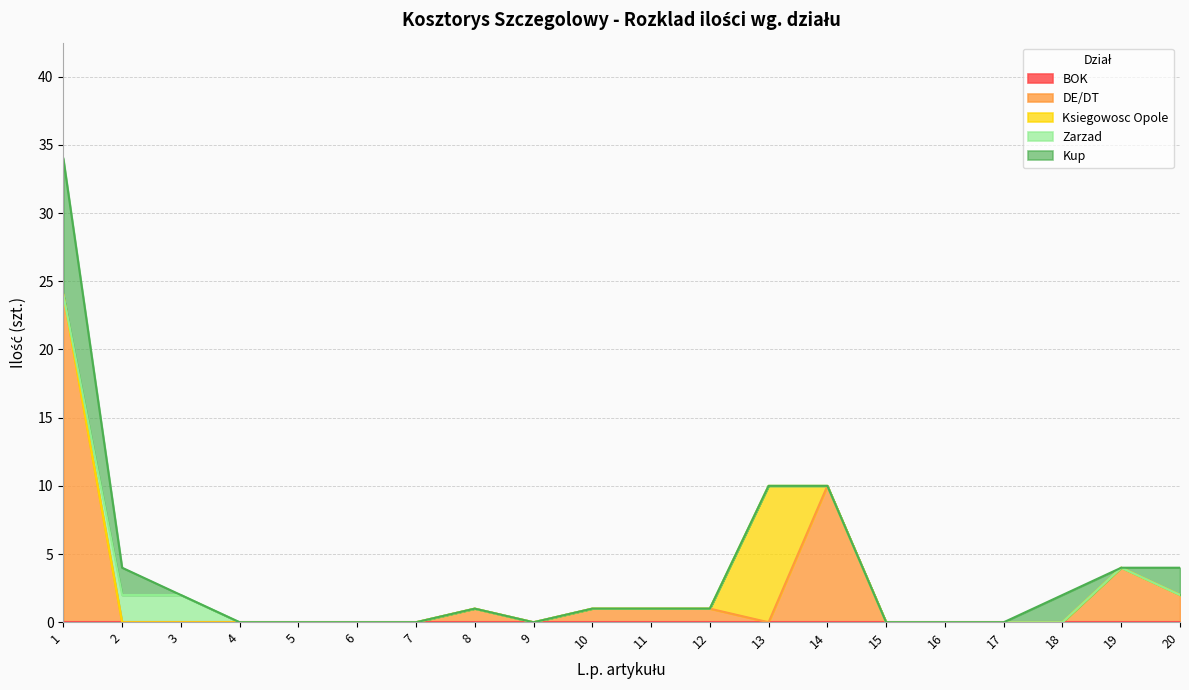

Reading right to left, extract all data points from this chart.

BOK: 0	0	0	0	0	0	0	0	0	0	0	0	0	0	0	0	0	0	0	0
DE/DT: 2	4	0	0	0	0	10	0	1	1	1	0	1	0	0	0	0	0	0	24
Ksiegowosc Opole: 0	0	0	0	0	0	0	10	0	0	0	0	0	0	0	0	0	0	0	0
Zarzad: 0	0	0	0	0	0	0	0	0	0	0	0	0	0	0	0	0	2	2	0
Kup: 2	0	2	0	0	0	0	0	0	0	0	0	0	0	0	0	0	0	2	10